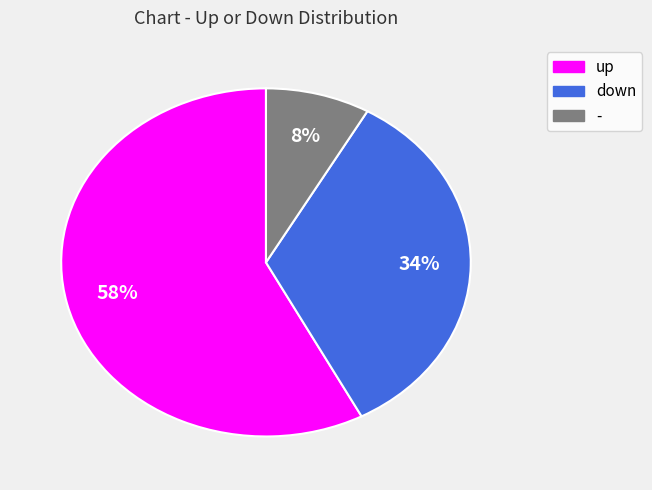

Which category accounts for the majority?

up